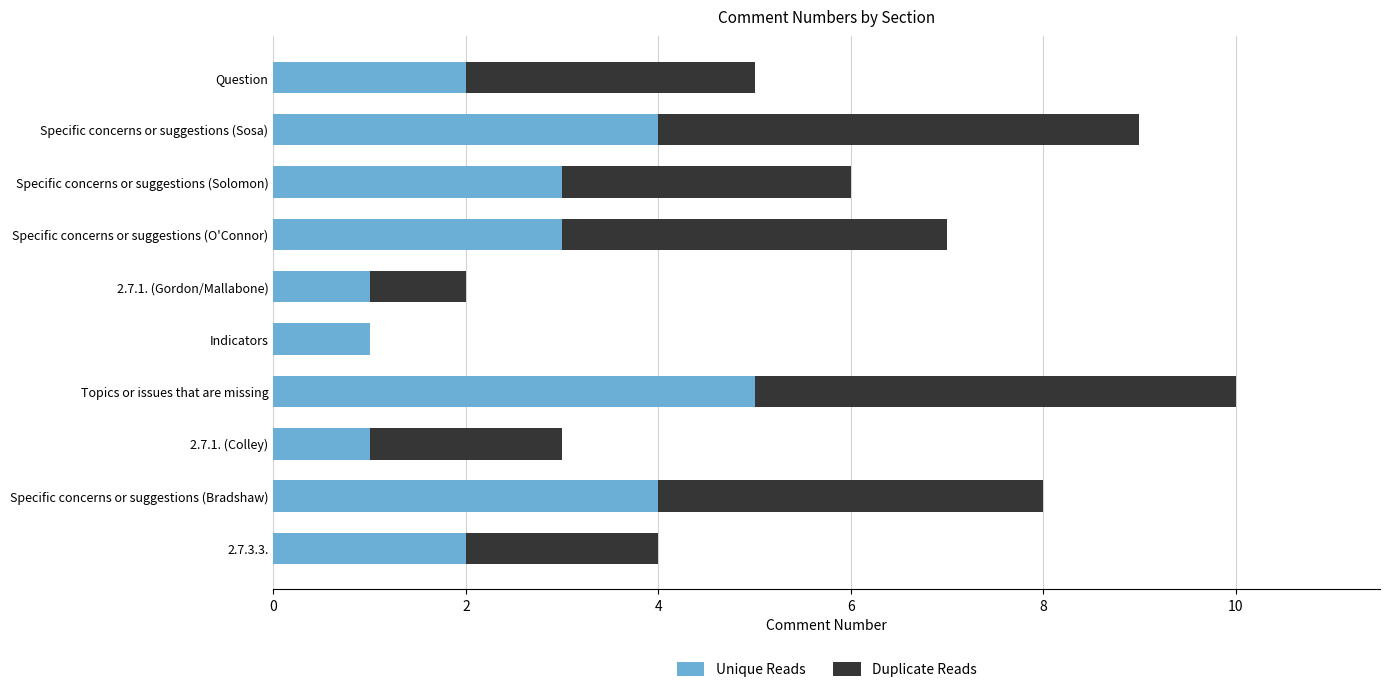

Is it true that Unique Reads equals 1 at 2.7.1. (Colley)?

True